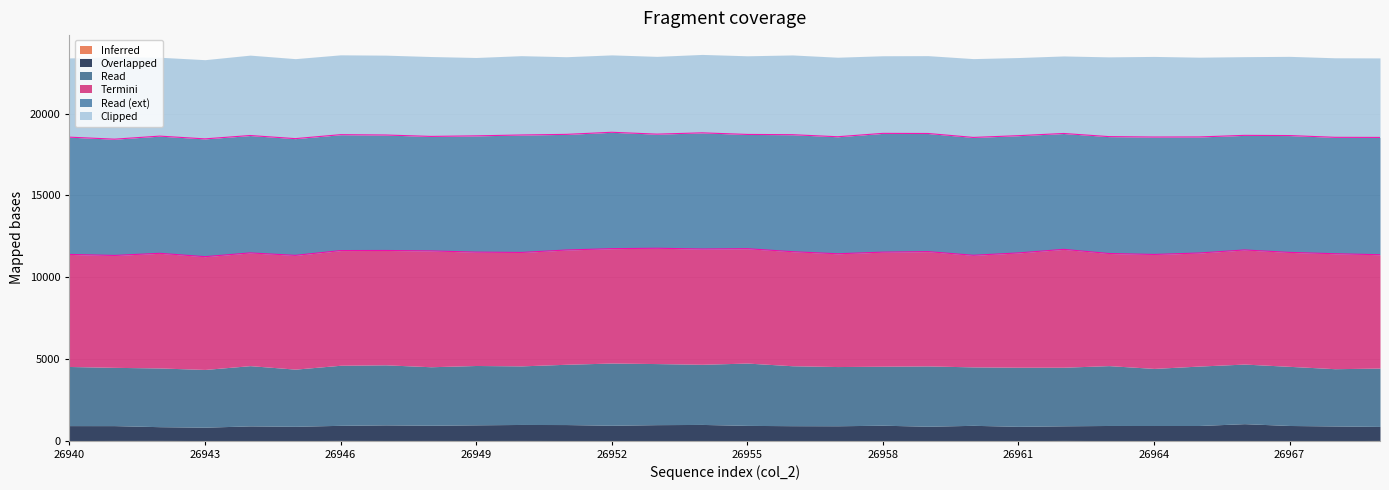

True or false: col_256 has a value of 2145 at 26948.

False